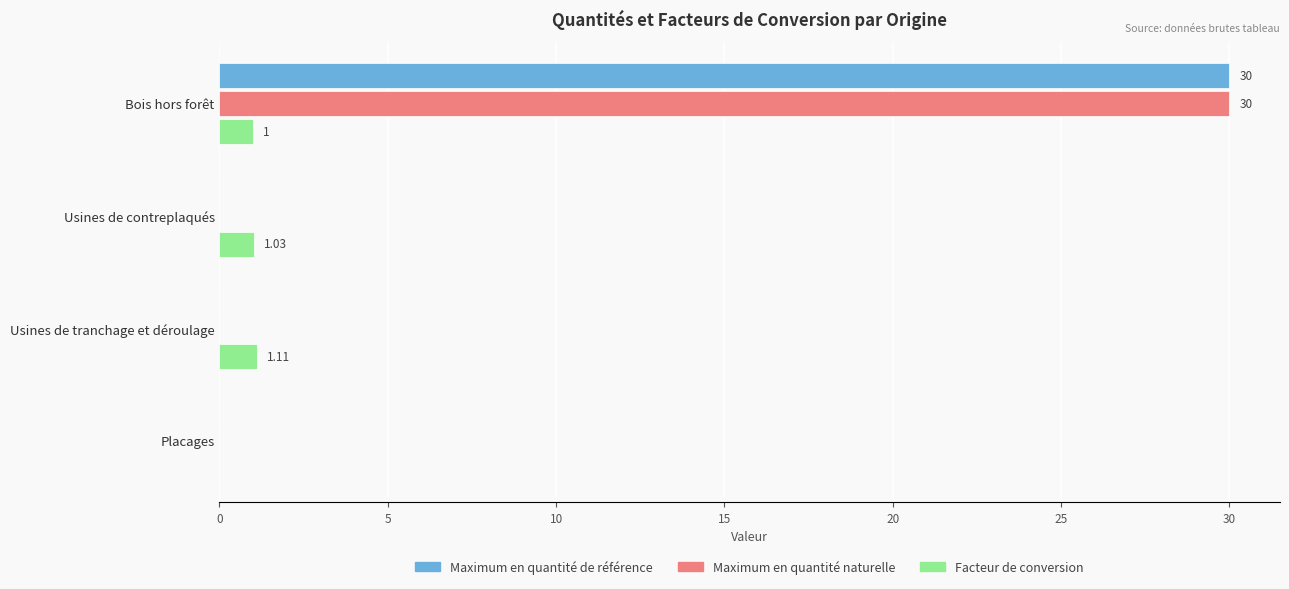

At which category is the sum across all series the highest?

Bois hors forêt